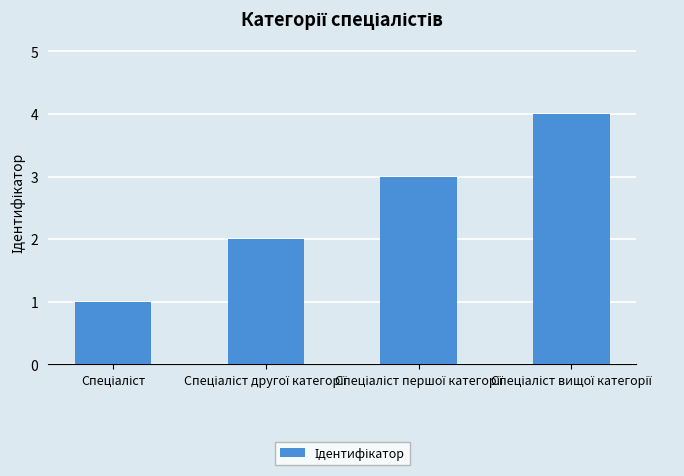

Does the chart contain stacked bars?

No